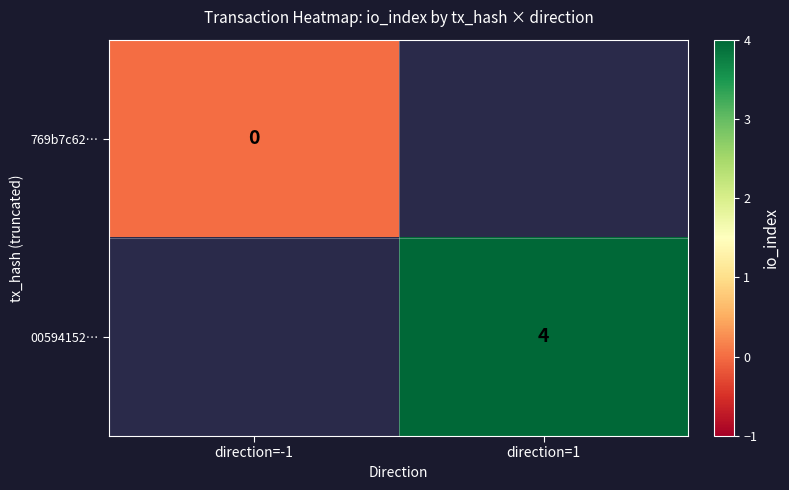

The 00594152… series shows 4 at direction=1. True or false?

True